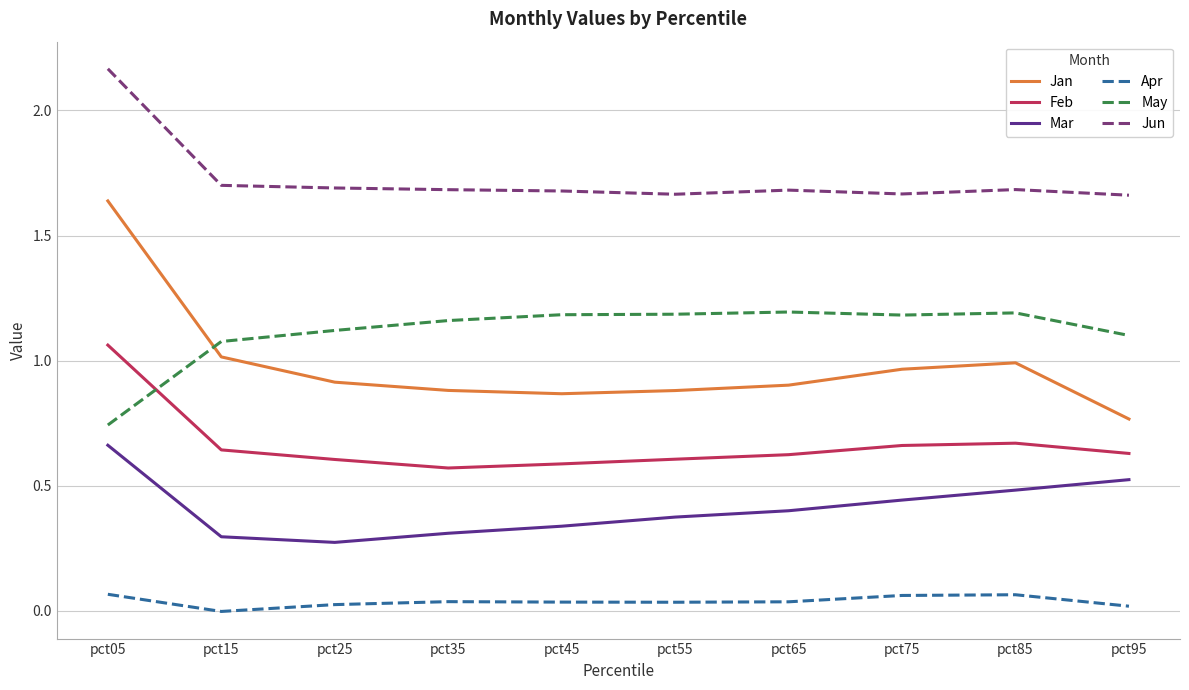

At pct65, list the series in order from smallest to largest.

Apr, Mar, Feb, Jan, May, Jun